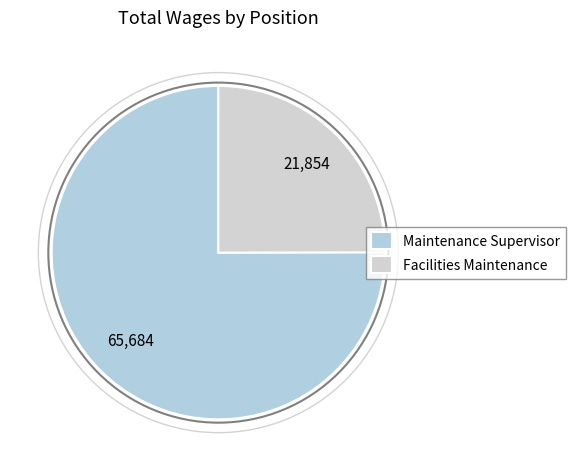

True or false: Facilities Maintenance accounts for 25% of the total.

True